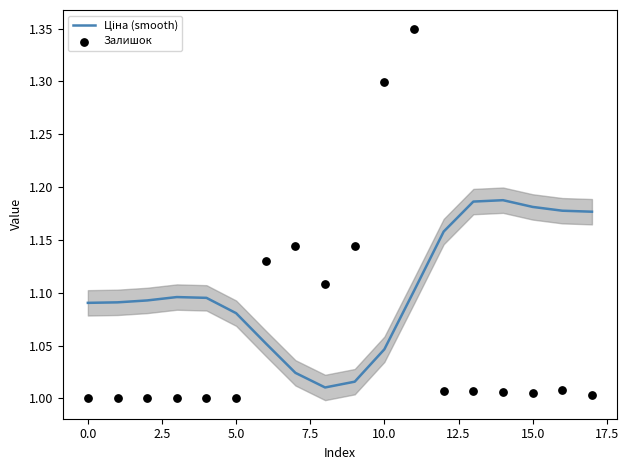

Which series reaches the minimum Y coordinate?

Залишок